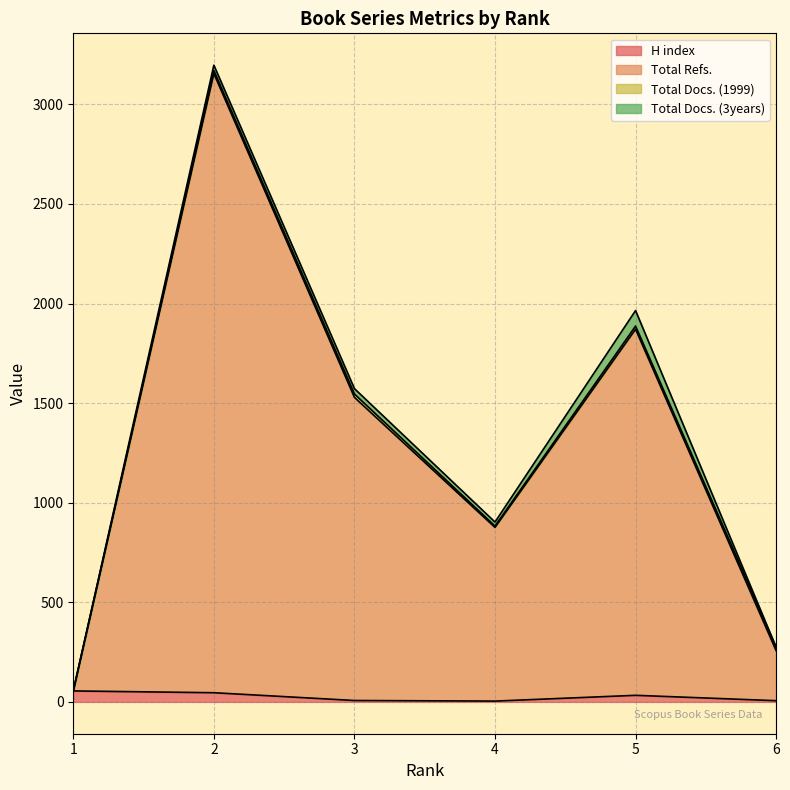

Is the value of H index at 5 greater than the value of Total Refs. at 3?

No